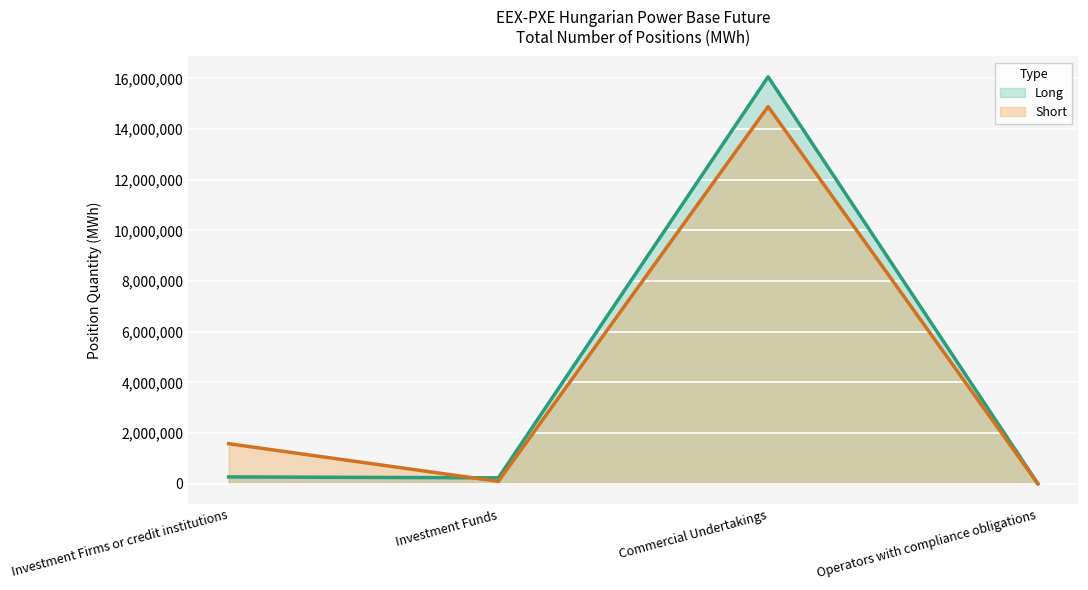

Between which two adjacent categories do Long and Short first intersect?

Investment Firms or credit institutions and Investment Funds